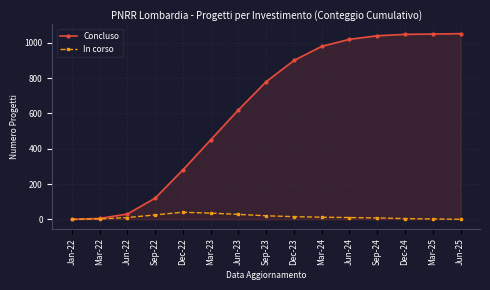

Which series has the largest range (max minus min)?

Concluso